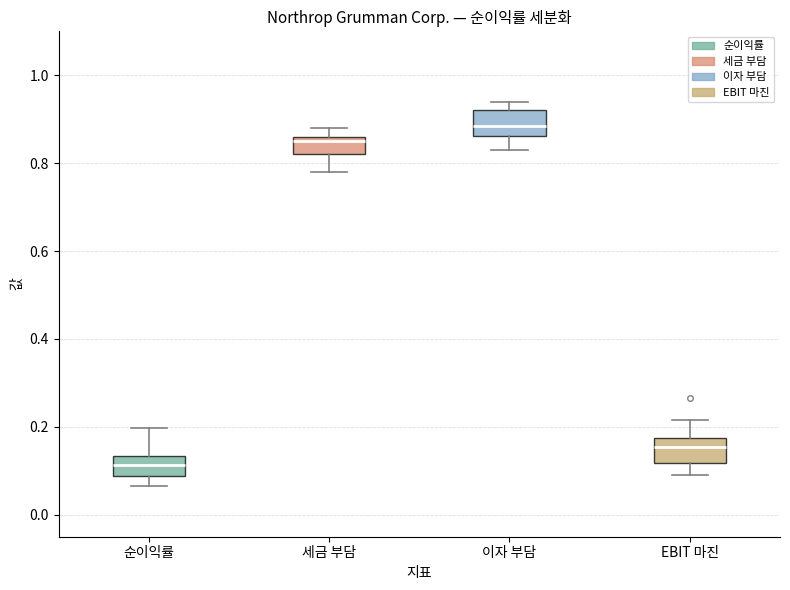

Where is the upper edge of the box for 세금 부담 on the y-axis? The values are not printed on the chart, so give them approximately, as read against the axis.

0.86